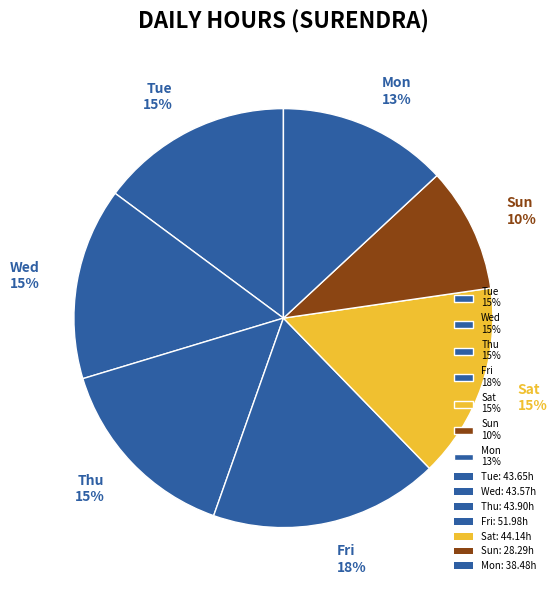

Combined, do Mon 13% and Thu 15% account for over 50%?

No